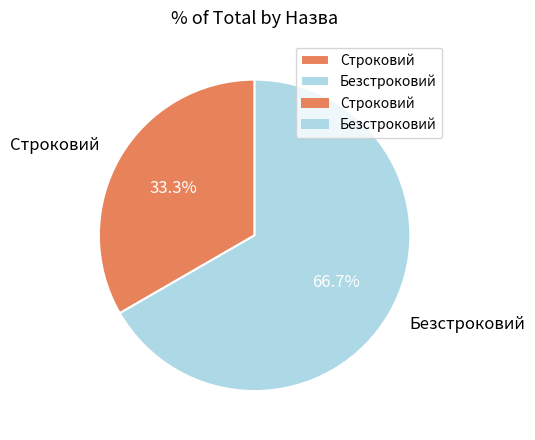

True or false: Безстроковий accounts for 67% of the total.

True